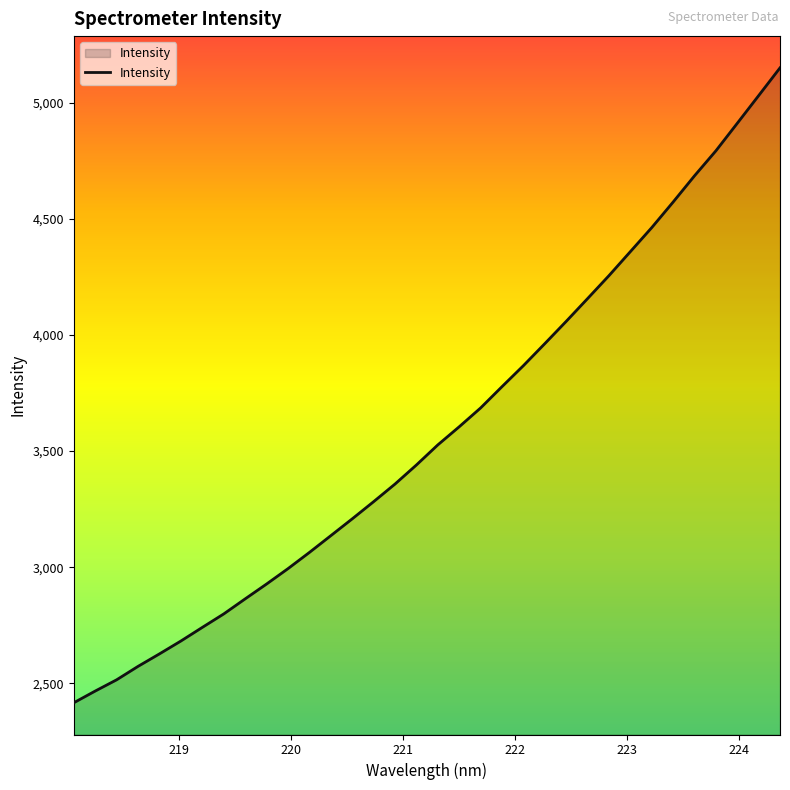

What is the maximum value shown in the chart?

5149.2